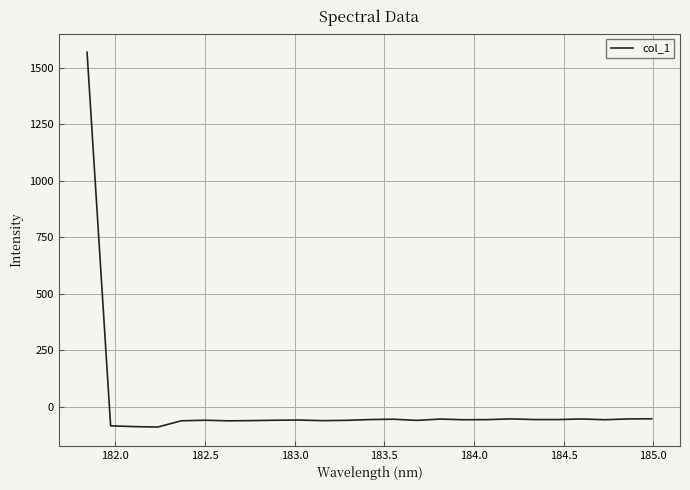

What is the maximum value shown in the chart?

1568.7